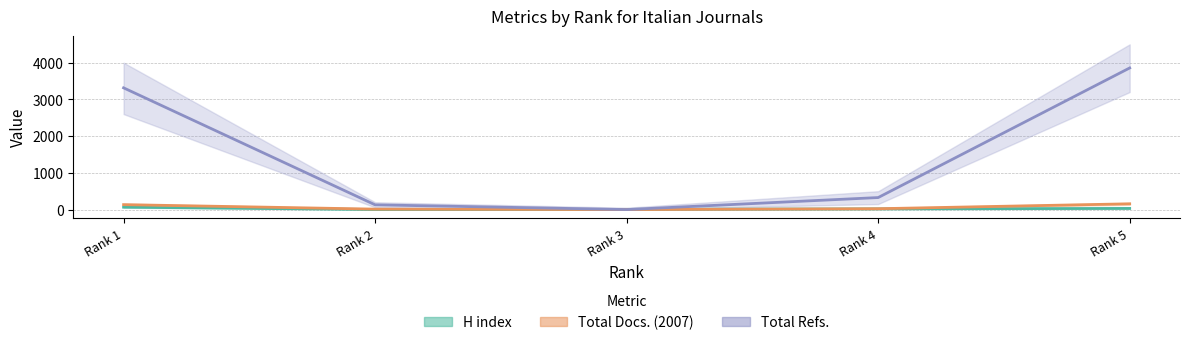

What is the greatest value displayed?

3857